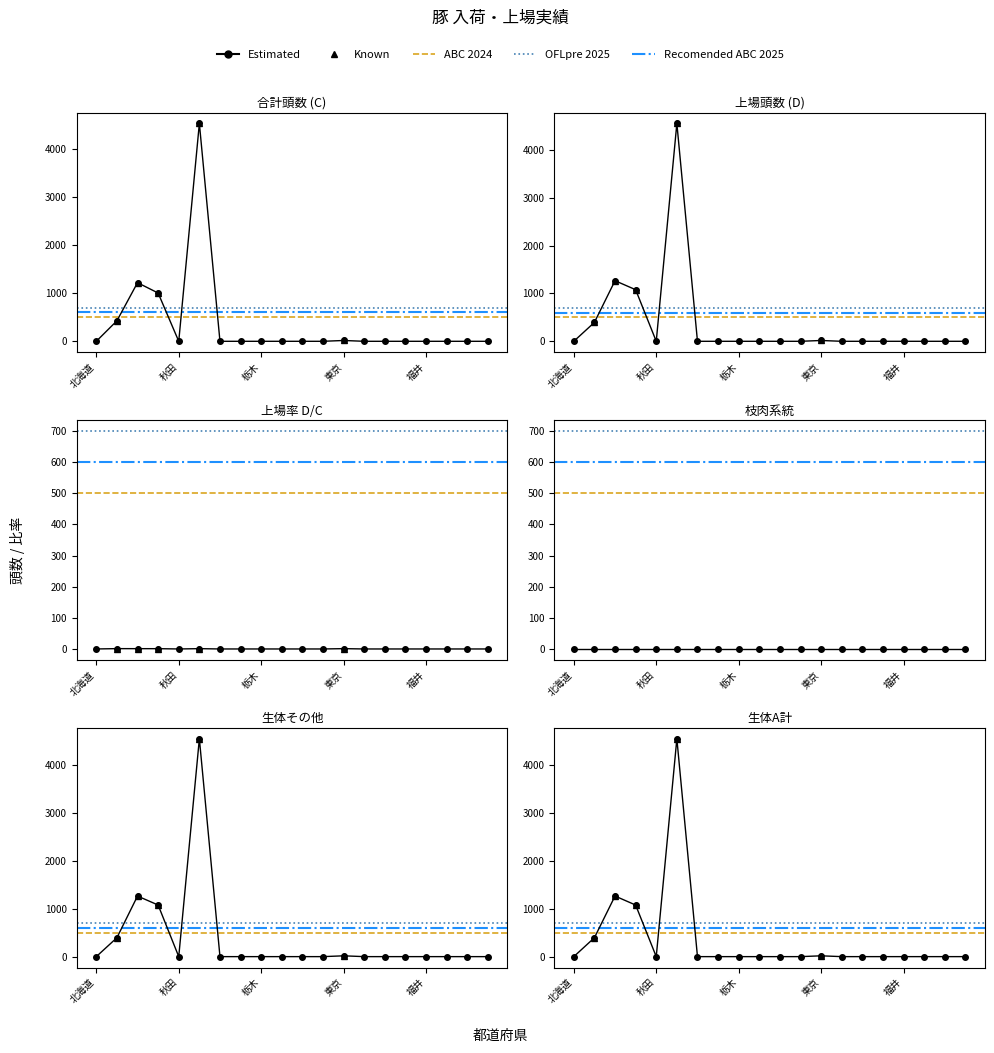

Reading right to left, transcribe all the data shown in this chart.

col_9 (頭数): 岐阜=0.0	長野=0.0	山梨=0.0	福井=0.0	石川=0.0	富山=0.0	新潟=0.0	東京=17.0	千葉=0.0	埼玉=0.0	群馬=0.0	栃木=0.0	茨城=0.0	福島=0.0	山形=4526.0	秋田=0.0	宮城=1003.0	岩手=1218.0	青森=426.0	北海道=0.0
col_10 (上場率): 岐阜=0.0	長野=0.0	山梨=0.0	福井=0.0	石川=0.0	富山=0.0	新潟=0.0	東京=1.0	千葉=0.0	埼玉=0.0	群馬=0.0	栃木=0.0	茨城=0.0	福島=0.0	山形=1.0	秋田=0.0	宮城=0.9	岩手=1.0	青森=1.1	北海道=0.0
col_8 (合計C): 岐阜=0.0	長野=0.0	山梨=0.0	福井=0.0	石川=0.0	富山=0.0	新潟=0.0	東京=17.0	千葉=0.0	埼玉=0.0	群馬=0.0	栃木=0.0	茨城=0.0	福島=0.0	山形=4552.0	秋田=0.0	宮城=1078.0	岩手=1266.0	青森=395.0	北海道=0.0
col_3 (生体その他): 岐阜=0.0	長野=0.0	山梨=0.0	福井=0.0	石川=0.0	富山=0.0	新潟=0.0	東京=17.0	千葉=0.0	埼玉=0.0	群馬=0.0	栃木=0.0	茨城=0.0	福島=0.0	山形=4552.0	秋田=0.0	宮城=1078.0	岩手=1266.0	青森=395.0	北海道=0.0
col_4 (生体Ａ計): 岐阜=0.0	長野=0.0	山梨=0.0	福井=0.0	石川=0.0	富山=0.0	新潟=0.0	東京=17.0	千葉=0.0	埼玉=0.0	群馬=0.0	栃木=0.0	茨城=0.0	福島=0.0	山形=4552.0	秋田=0.0	宮城=1078.0	岩手=1266.0	青森=395.0	北海道=0.0